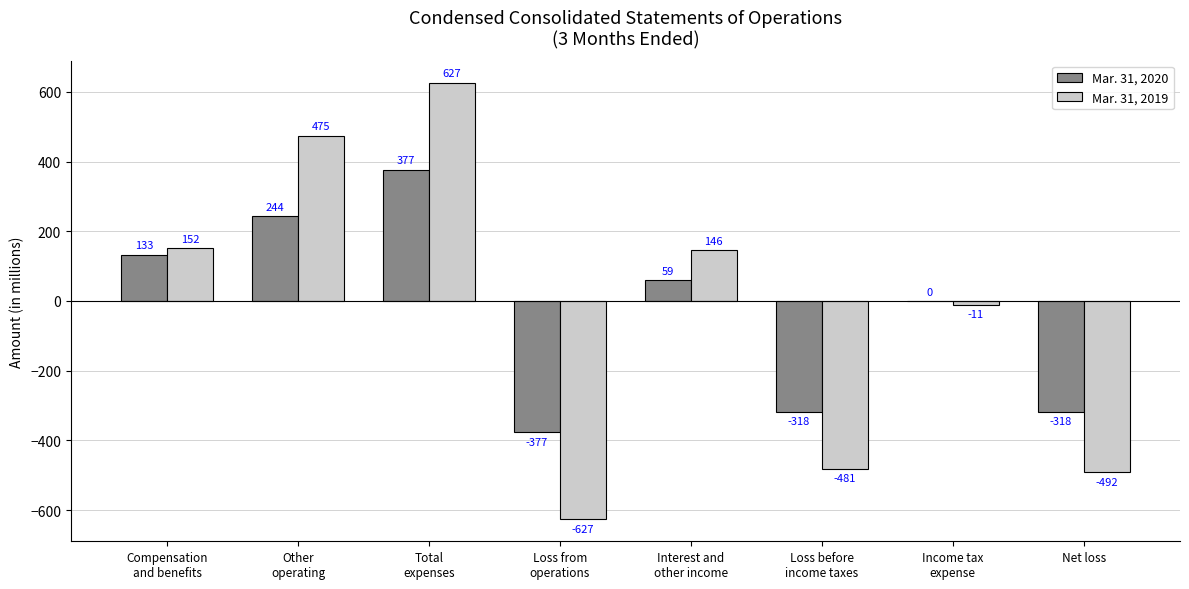

How many series are shown in this chart?

2